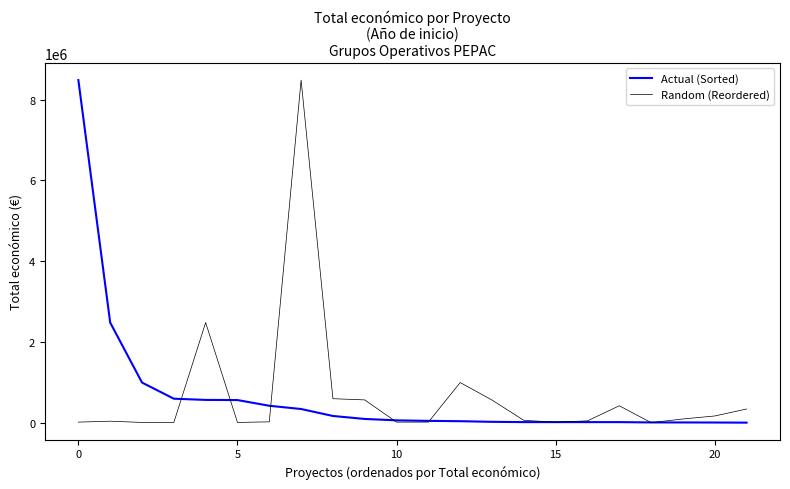

What is the highest value of the Random (Reordered) series?

8484999